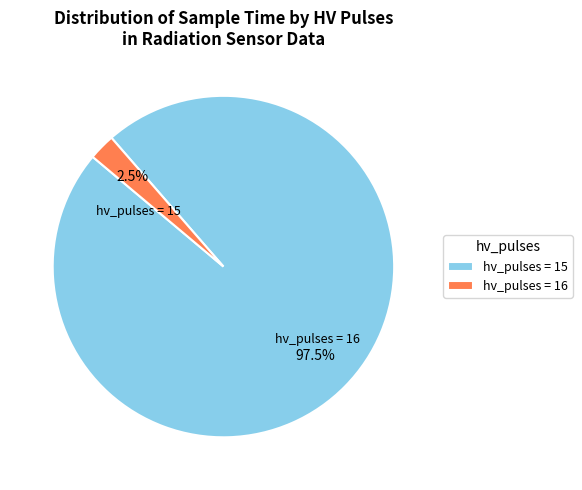

Count the number of slices in the pie.

2